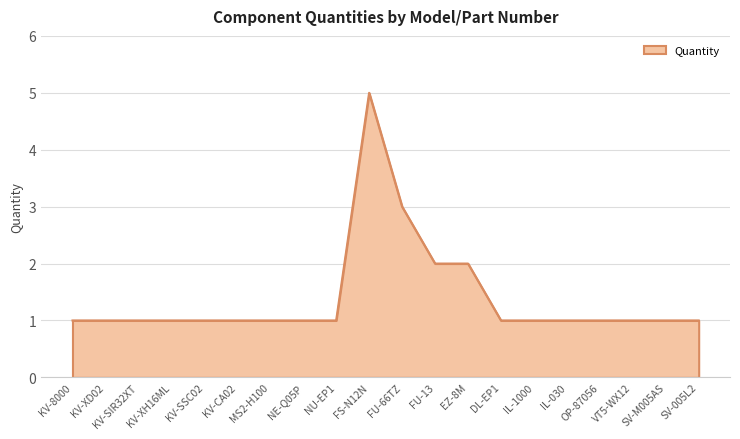

Approximately how many times larger is the value at MS2-H100 compared to SV-M005AS?

1.0